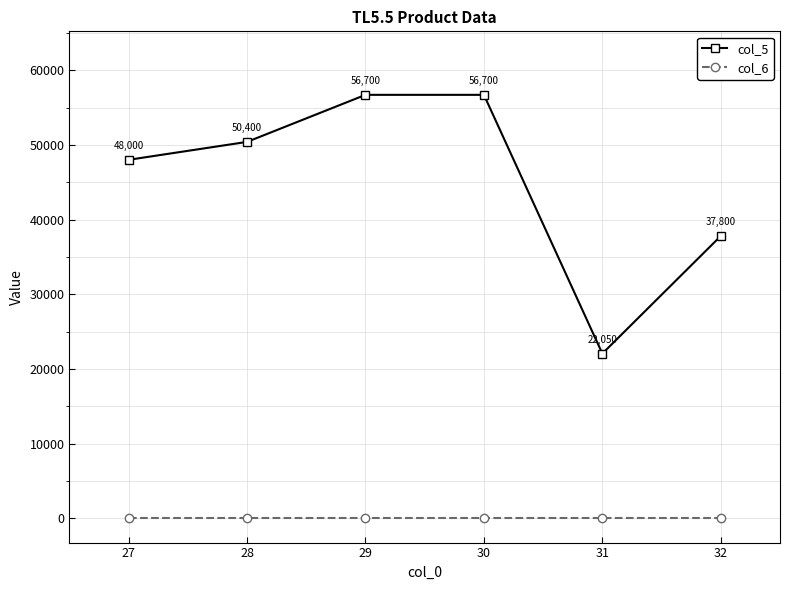

True or false: col_5 has a value of 14947 at 28.

False